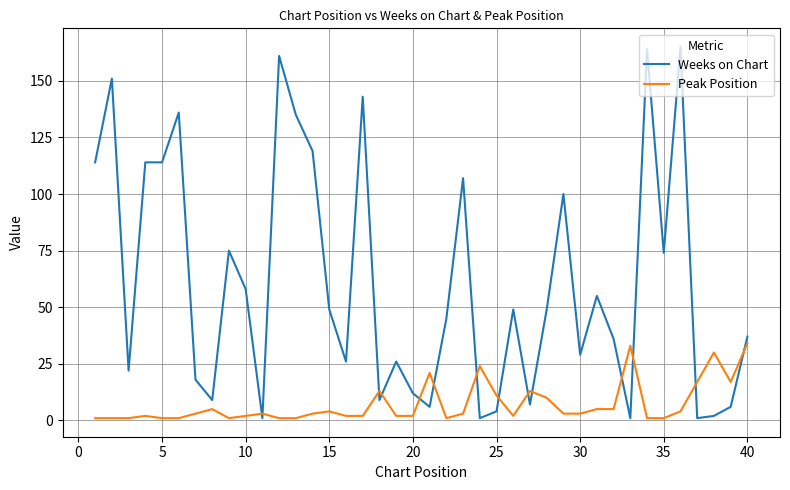

What is the greatest value displayed?

165